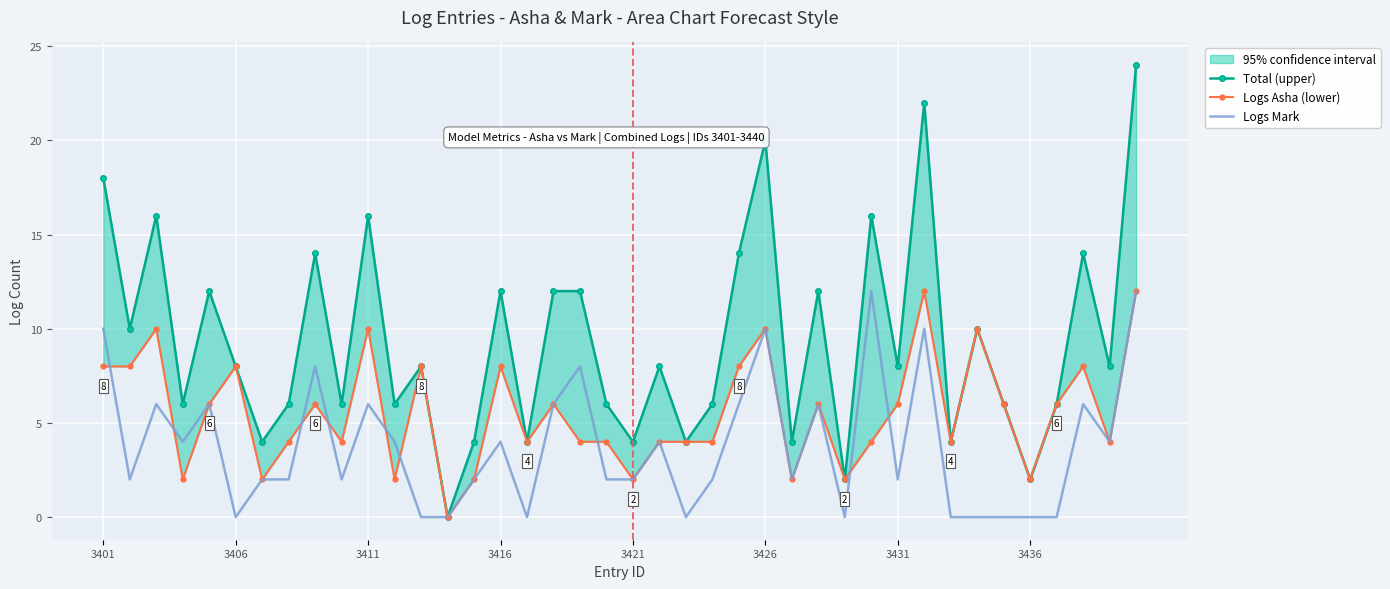

What is the total value across all series at 29?

32